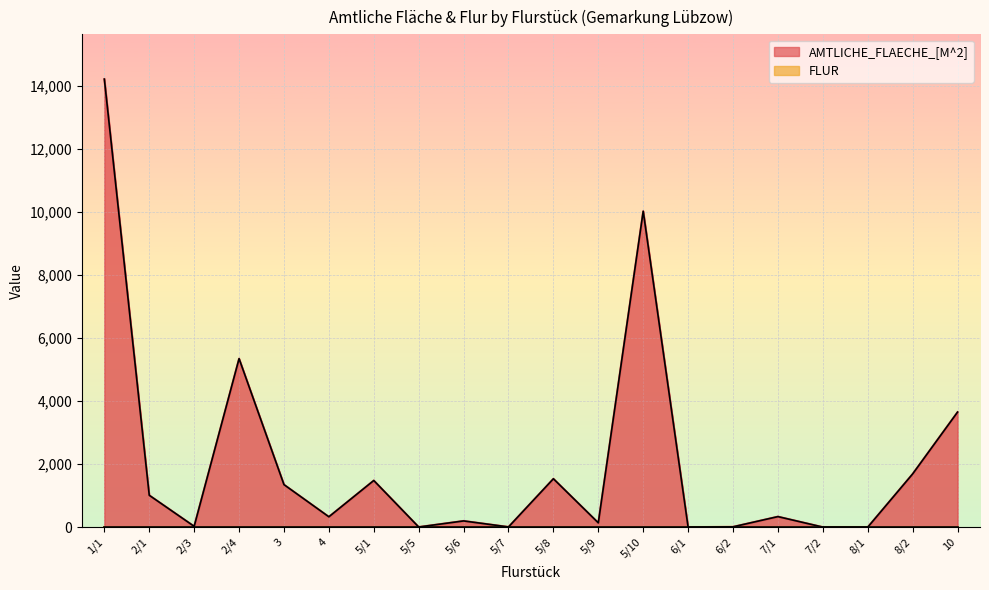

Reading left to right, transcribe all the data shown in this chart.

14210	1012	27	5345	1350	330	1481	6	199	8	1536	138	10020	1	12	336	3	1	1689	3650